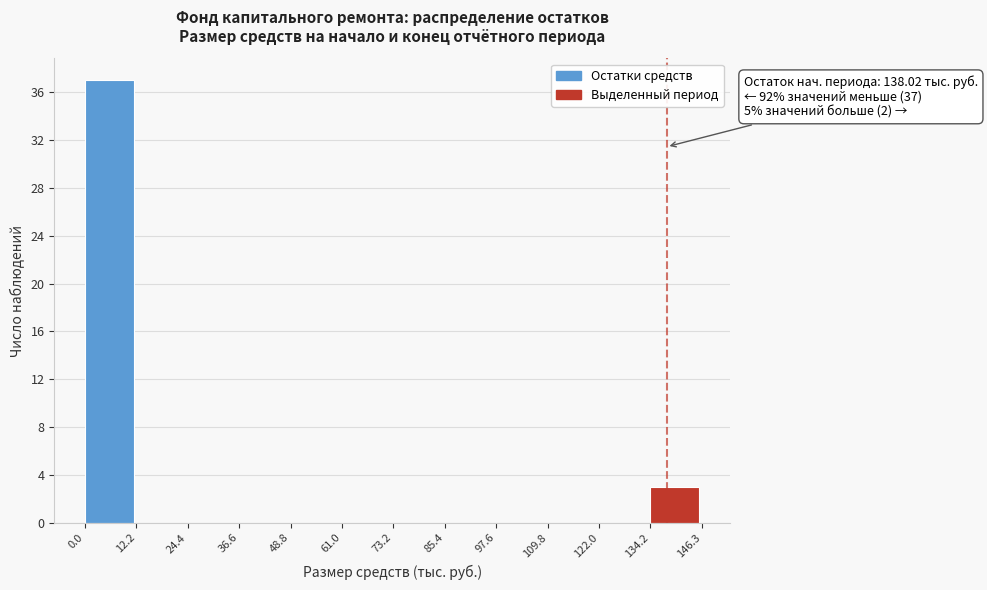

Over which range of the x-axis is the bar tallest?

0.0 to 12.2